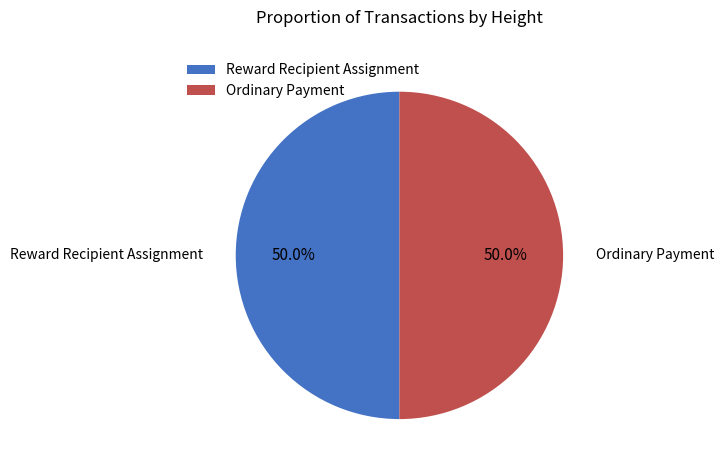

Approximately how many times larger is the value at Reward Recipient Assignment compared to Ordinary Payment?

1.0